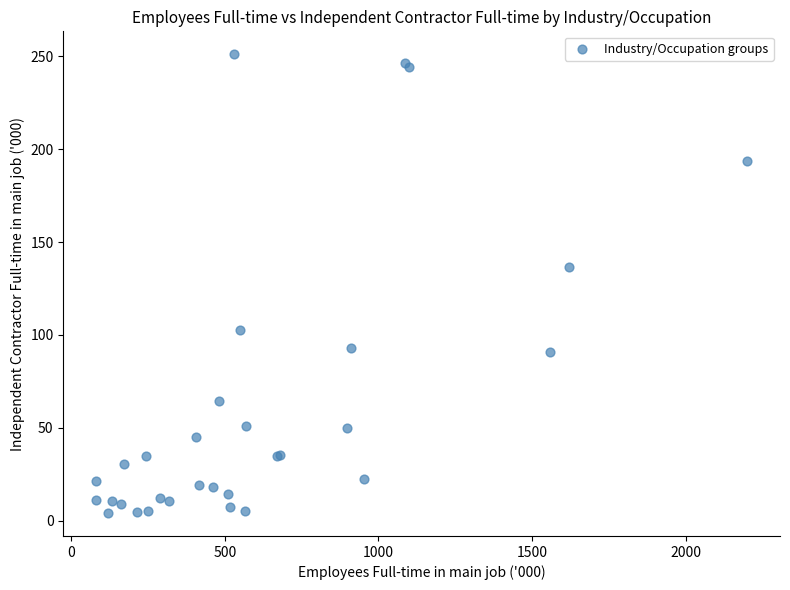

What Y value in the scatter plot is closest to 127?

136.5